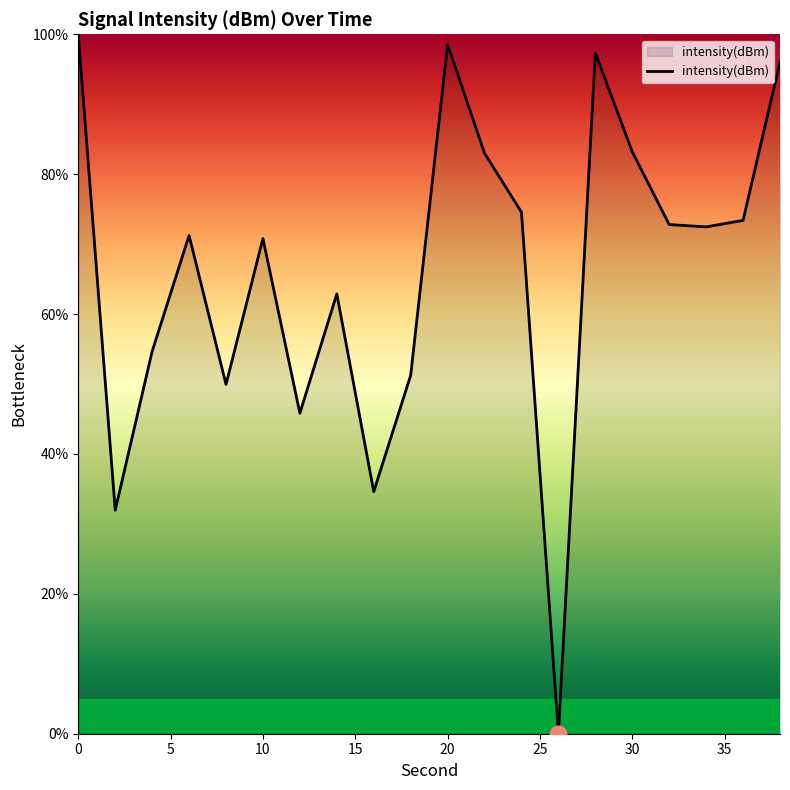

What is the difference between the maximum and minimum values?

100.0